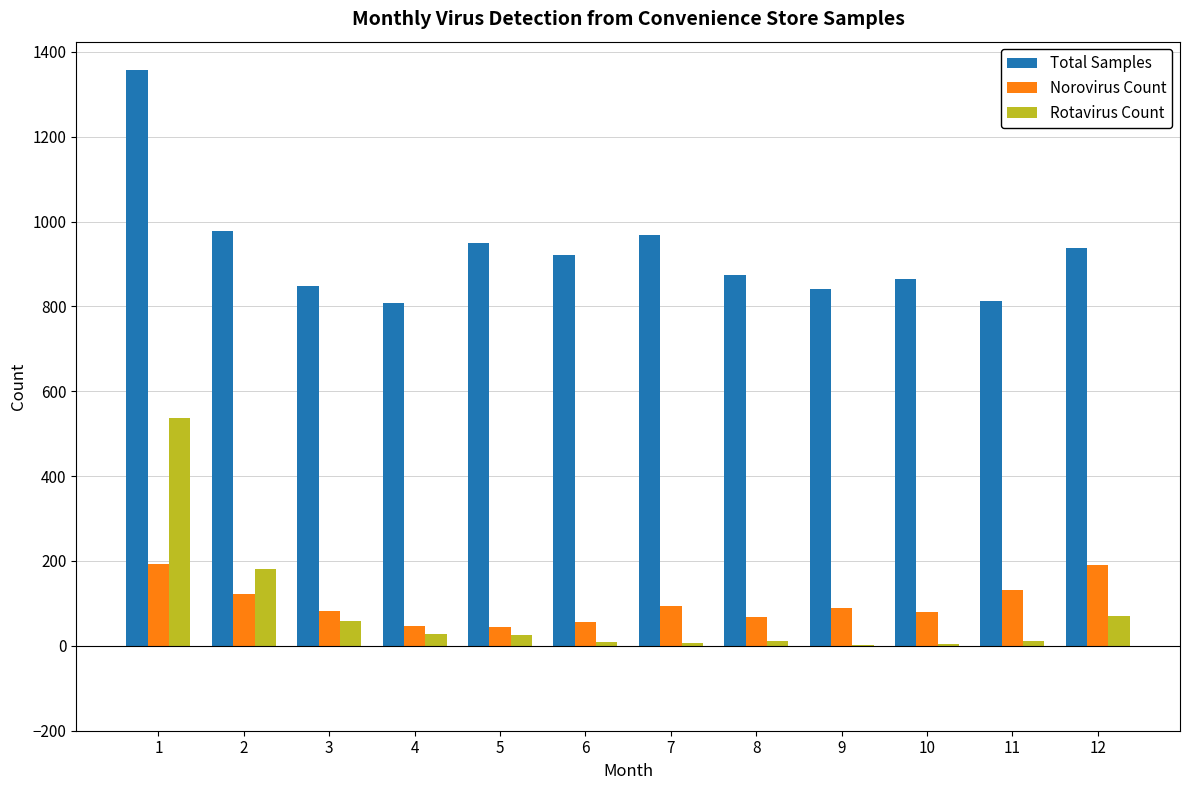

Is the value of Norovirus Count at 12 greater than the value of Rotavirus Count at 6?

Yes